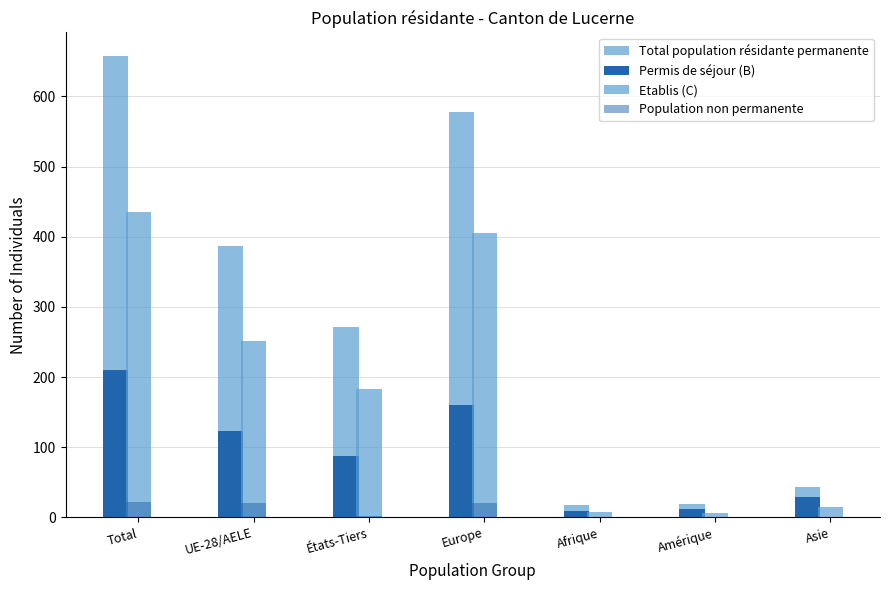

Reading left to right, transcribe all the data shown in this chart.

Total population résidante permanente: 658.4	386.5	271.9	577.4	17.6	18.4	43.9
Permis de séjour (B): 210.6	122.9	87.7	160.0	9.4	11.4	29.1
Etablis (C): 435.6	252.0	183.6	405.6	8.1	6.8	14.6
Population non permanente: 22.4	20.4	2.0	21.0	0.0	0.7	0.6